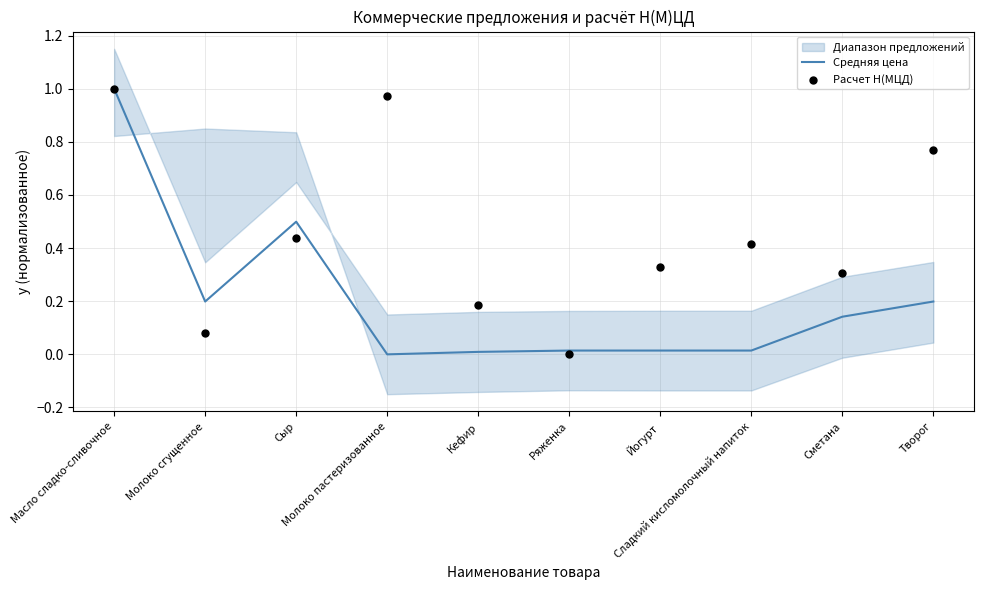

What is the total value across all series at Сыр?

0.9